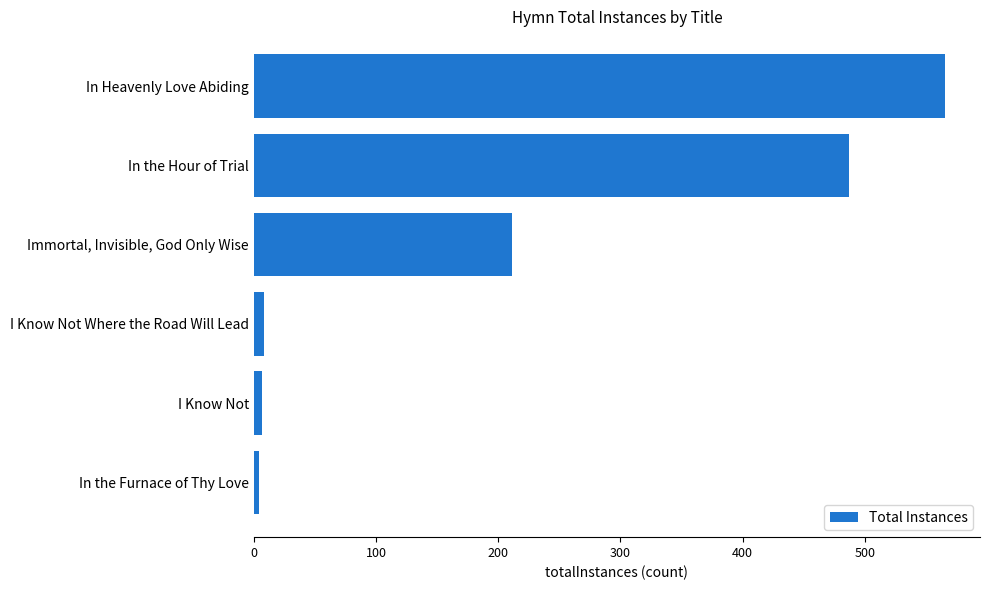

List the labels in order of value, largest first.

In Heavenly Love Abiding, In the Hour of Trial, Immortal, Invisible, God Only Wise, I Know Not Where the Road Will Lead, I Know Not, In the Furnace of Thy Love